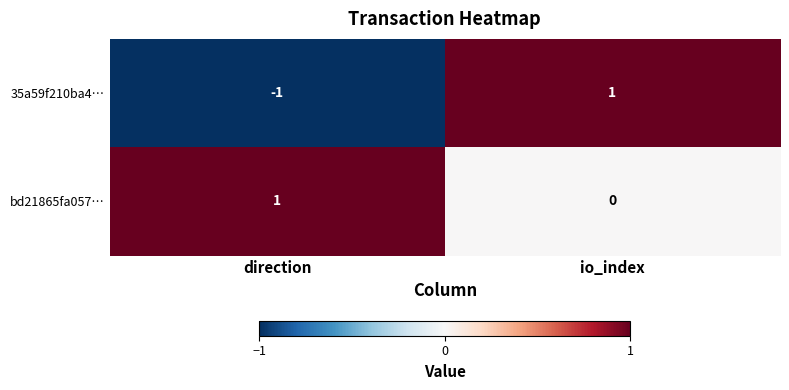

At which category does the chart reach its minimum across all series?

direction